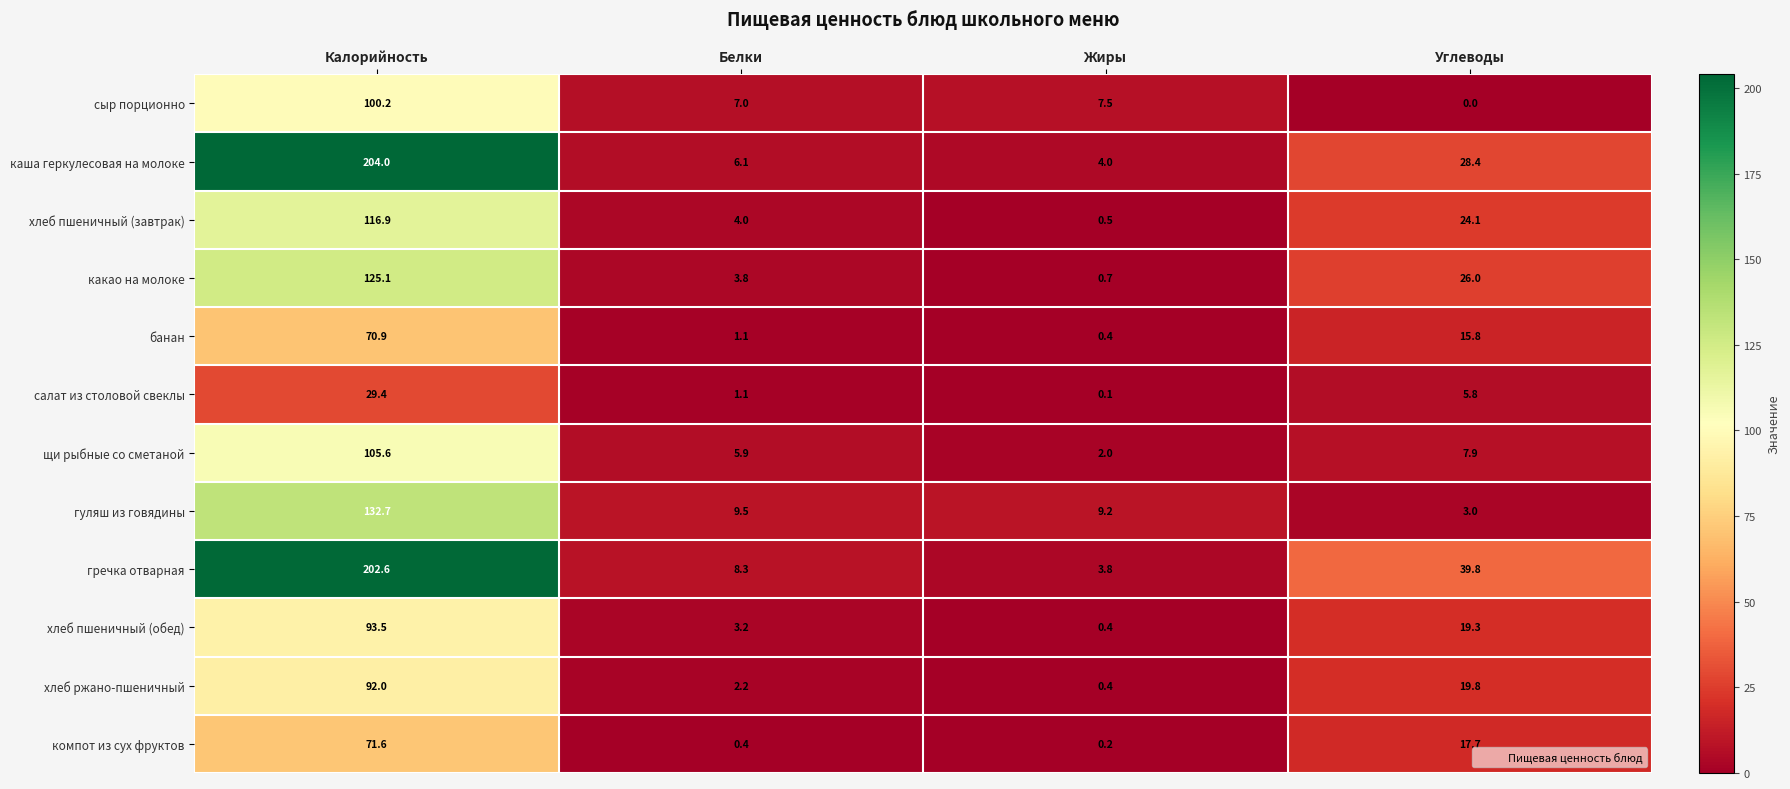

What is the spread (max minus min) of values at Жиры?

9.1